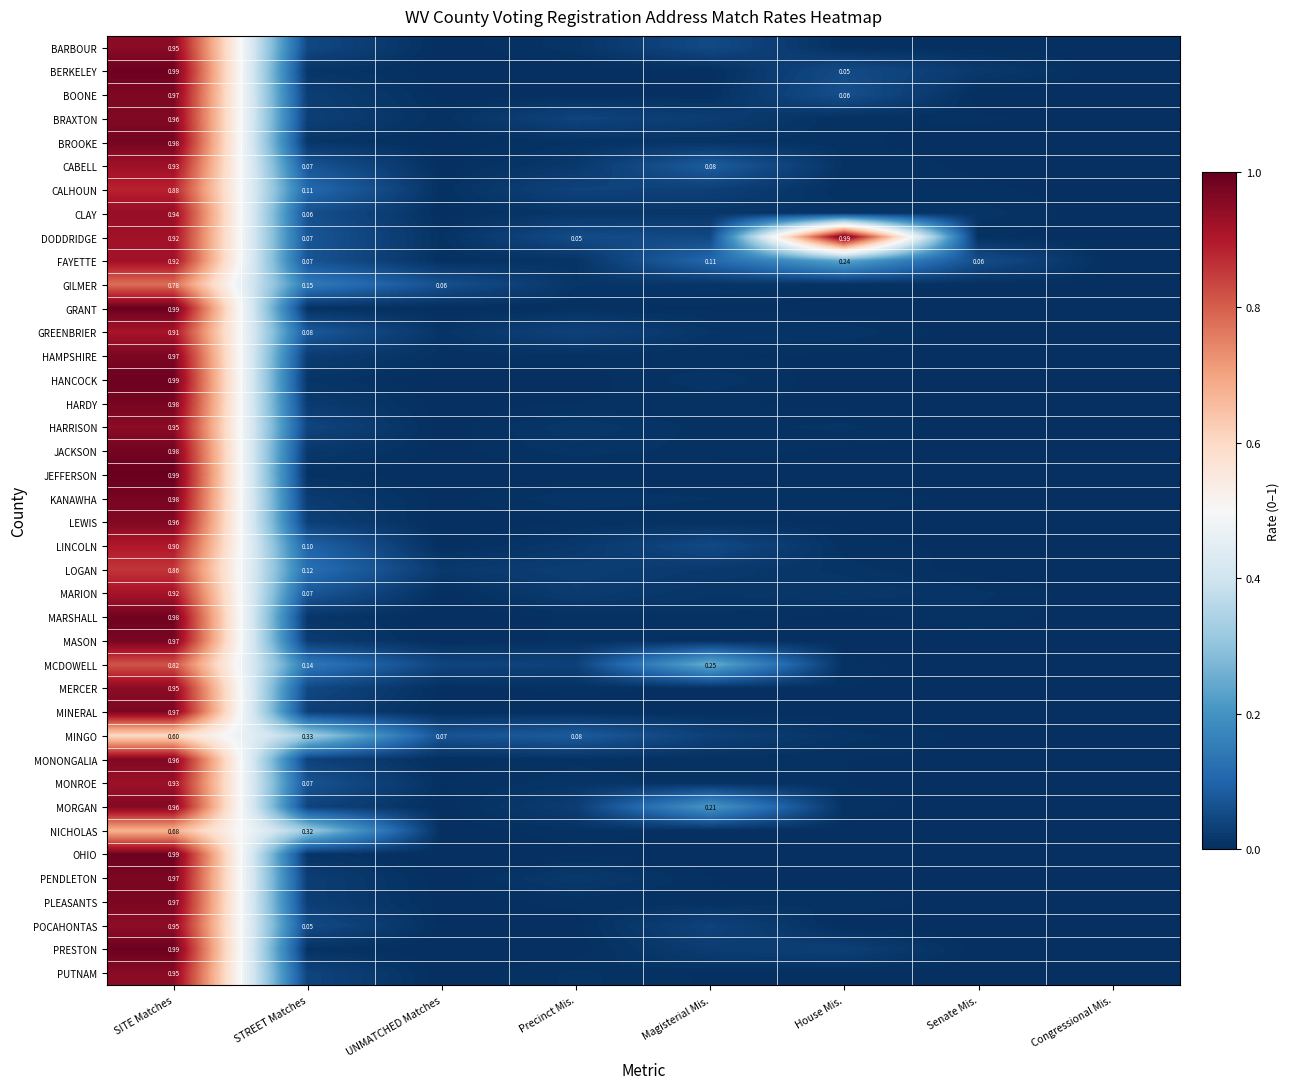

Is the value of HARRISON at House Mis. greater than the value of LOGAN at UNMATCHED Matches?

No